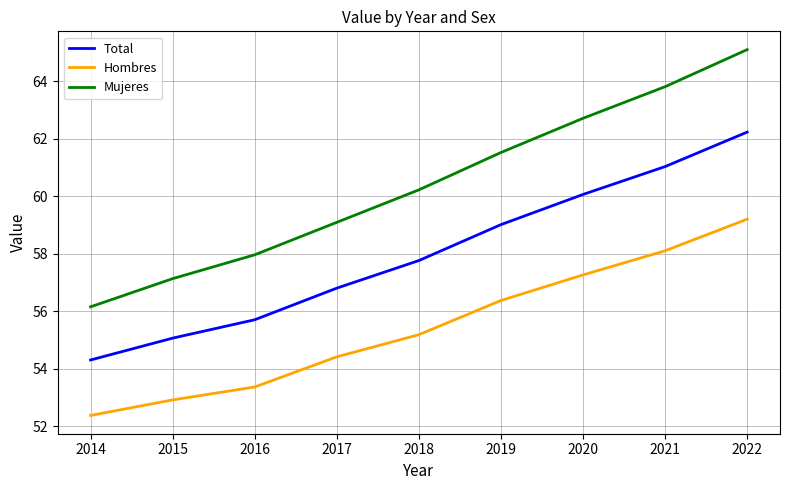

True or false: Hombres and Total intersect in this chart.

False